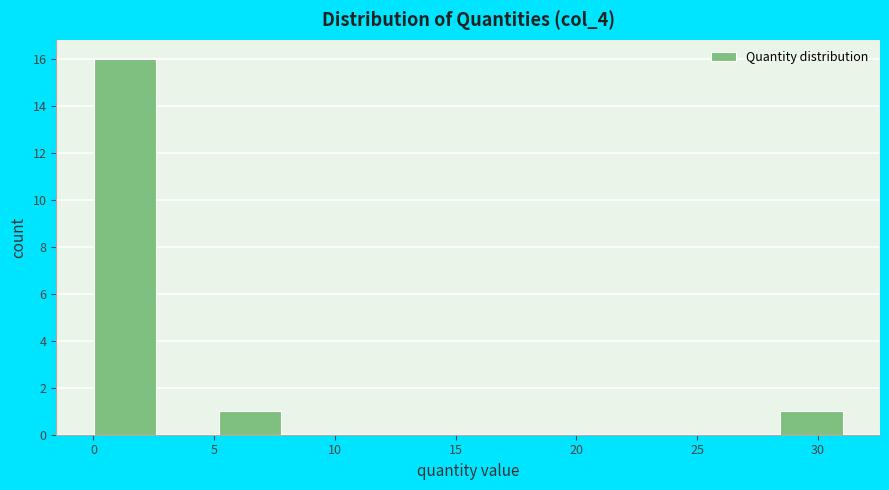

How tall is the bar that spans 5.0 to 8.0 on the x-axis? Neither the bar edges nor the heights are printed on the chart, so give them approximately, as read against the axes.

1